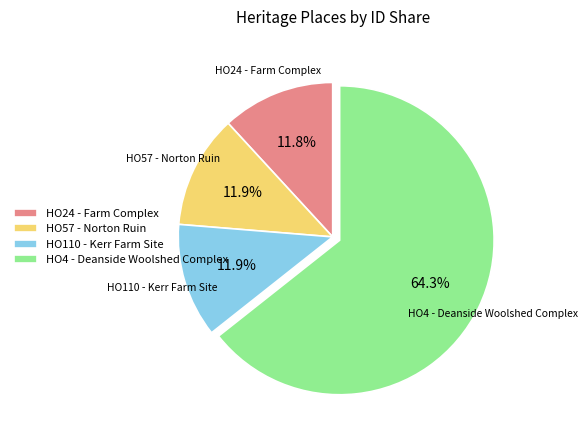

Which has a higher value, HO57 - Norton Ruin or HO4 - Deanside Woolshed Complex?

HO4 - Deanside Woolshed Complex